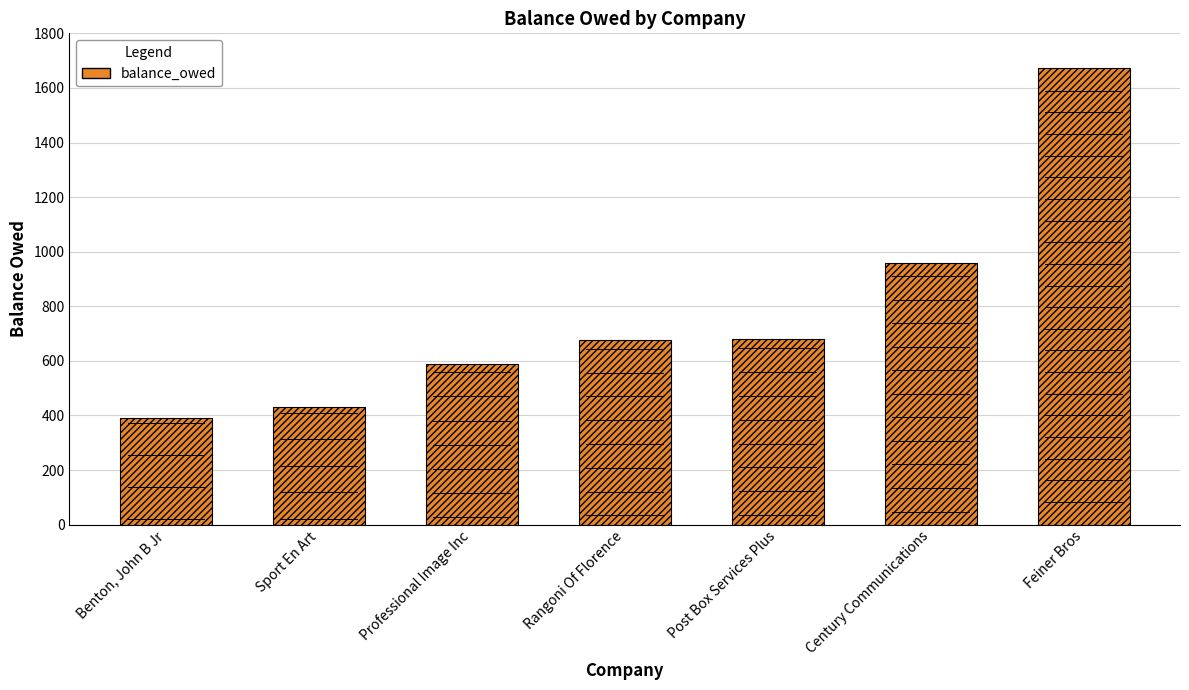

What is the greatest value displayed?

1673